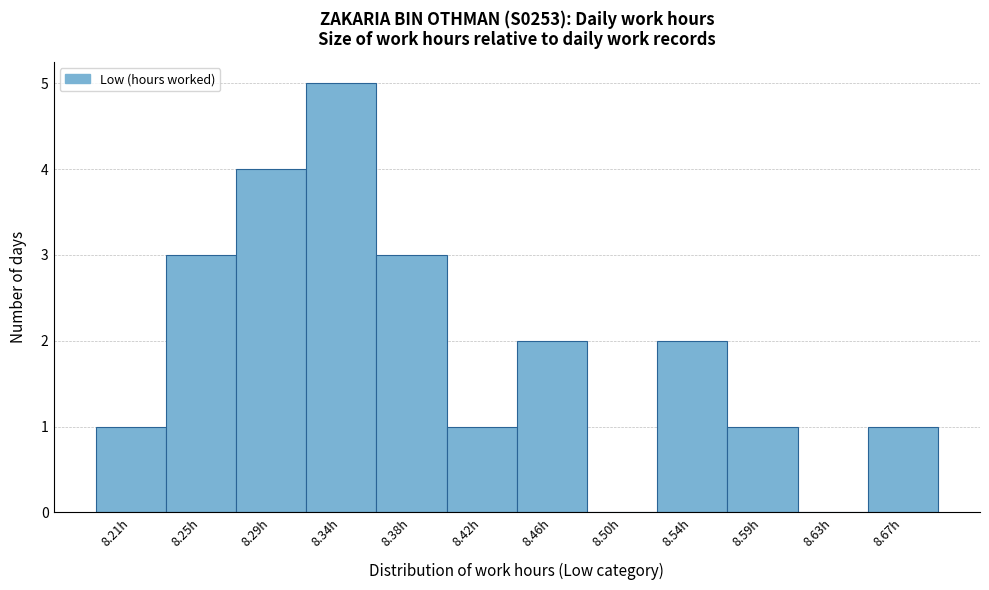

Reading right to left, extract all data points from this chart.

8.67h=1	8.63h=0	8.59h=1	8.54h=2	8.50h=0	8.46h=2	8.42h=1	8.38h=3	8.34h=5	8.29h=4	8.25h=3	8.21h=1